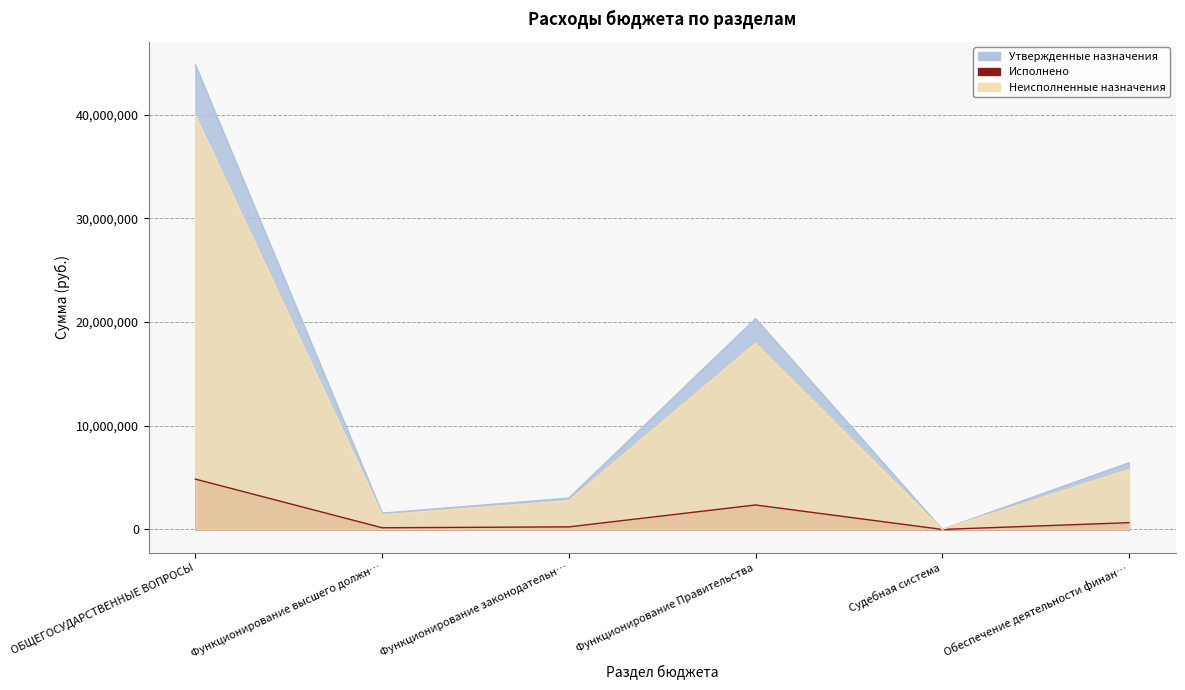

Rank the series at Обеспечение деятельности финан… from lowest to highest value.

Исполнено, Неисполненные назначения, Утвержденные назначения